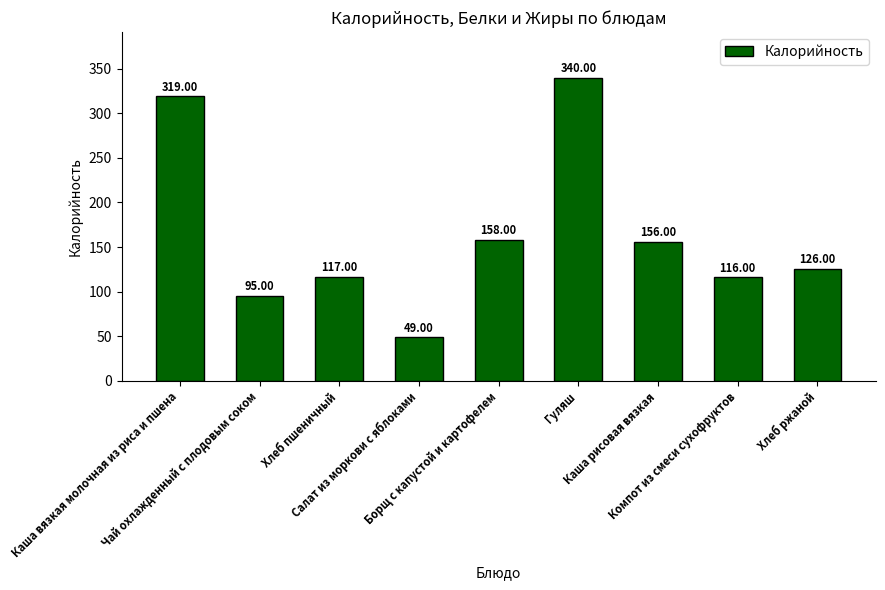

At which label does the data first exceed 126?

Каша вязкая молочная из риса и пшена